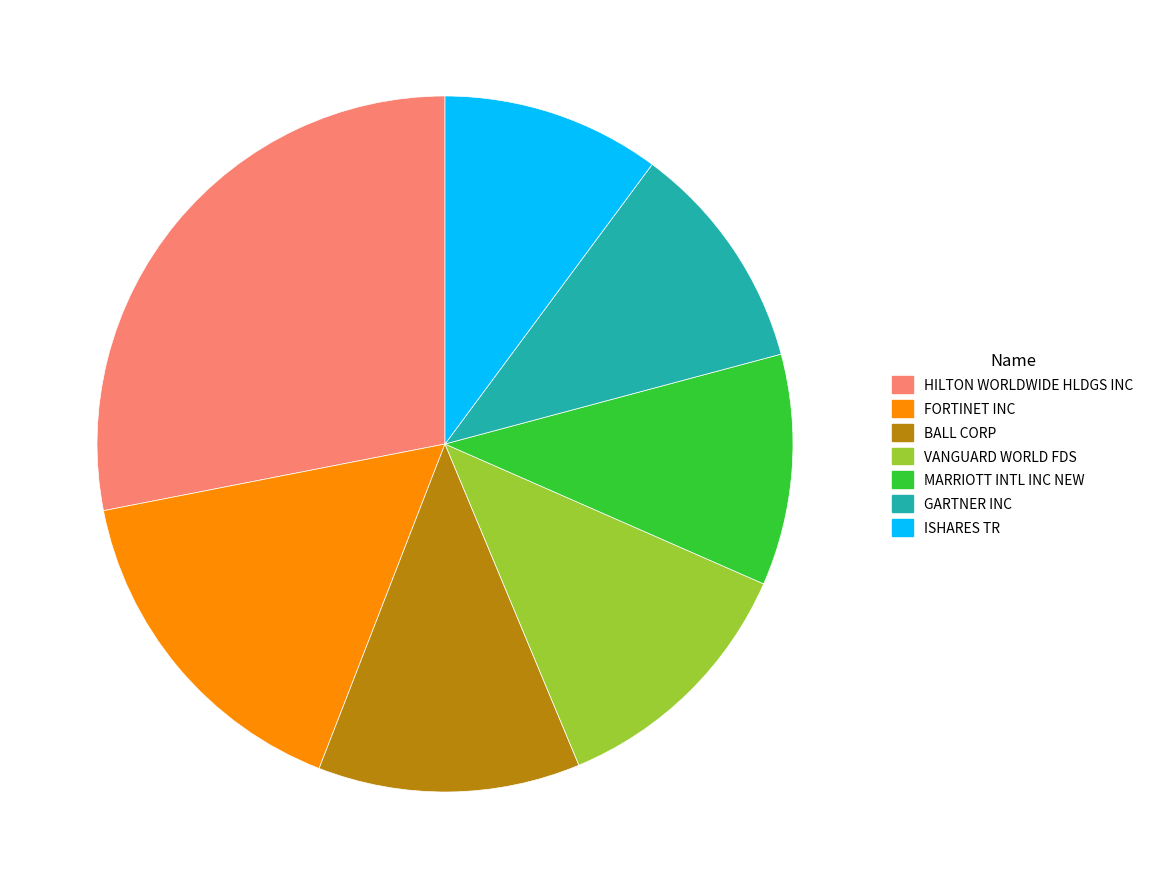

Approximately how many times larger is the value at BALL CORP compared to HILTON WORLDWIDE HLDGS INC?

0.4